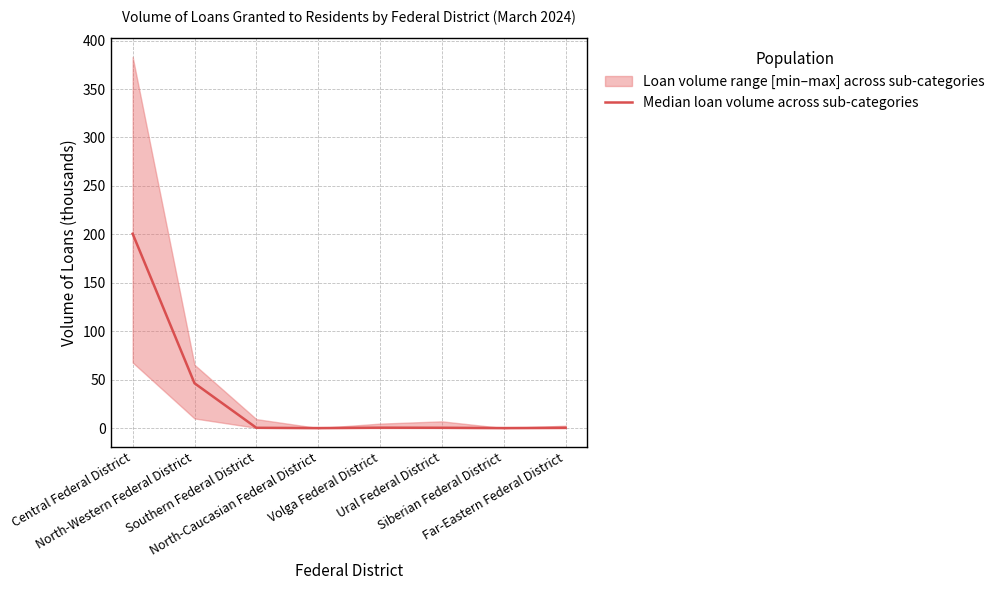

Reading left to right, extract all data points from this chart.

200.6	46.3	0.3	0.0	0.4	0.3	0.0	0.3